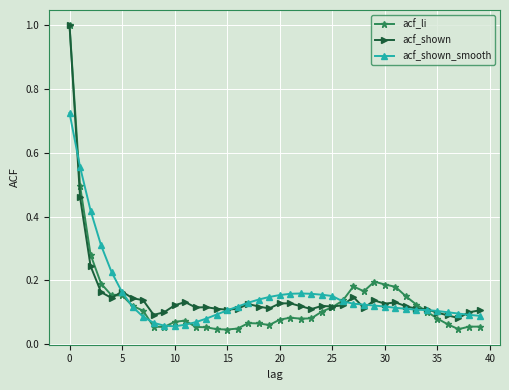

At how many categories does at least one series exceed 0?

40